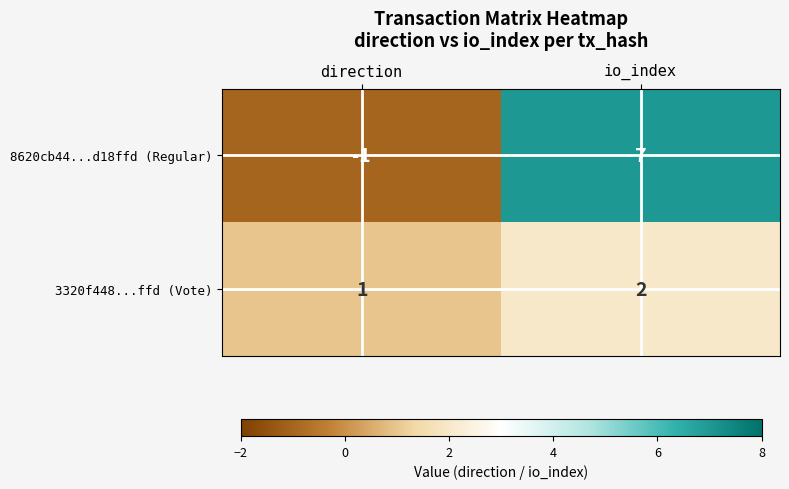

What is the highest value of the 8620cb44...d18ffd (Regular) series?

7